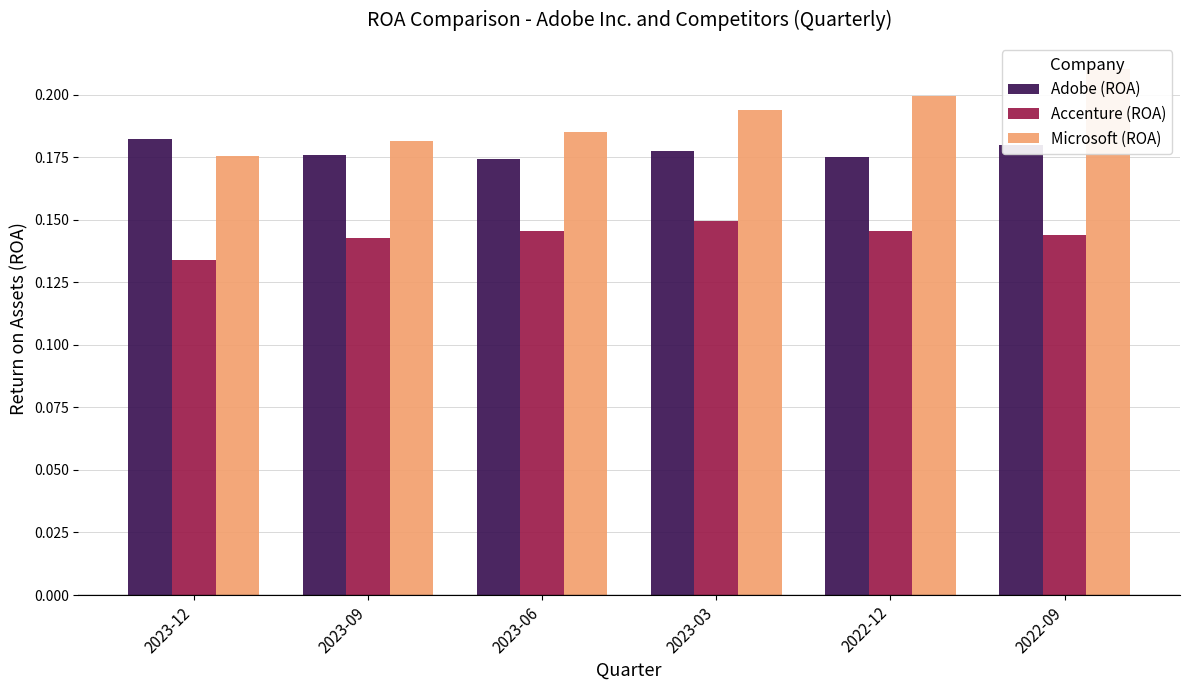

Between 2023-12 and 2022-12, which series saw the biggest shift?

Microsoft (ROA)